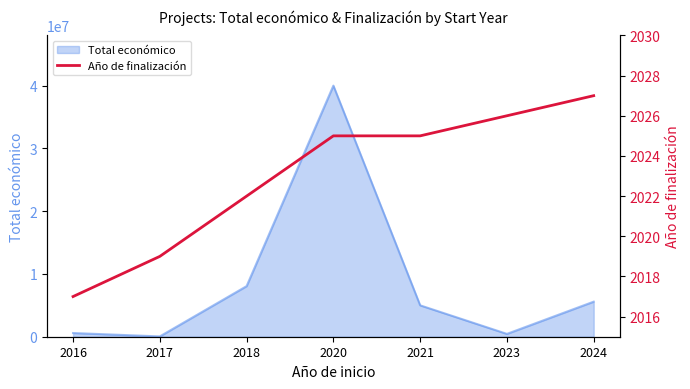

What is the greatest value displayed?

2027